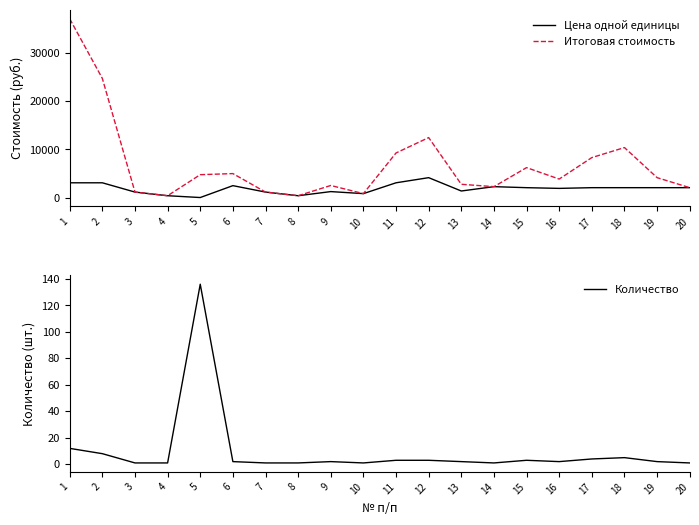

What is the average value of the Количество series?

9.6